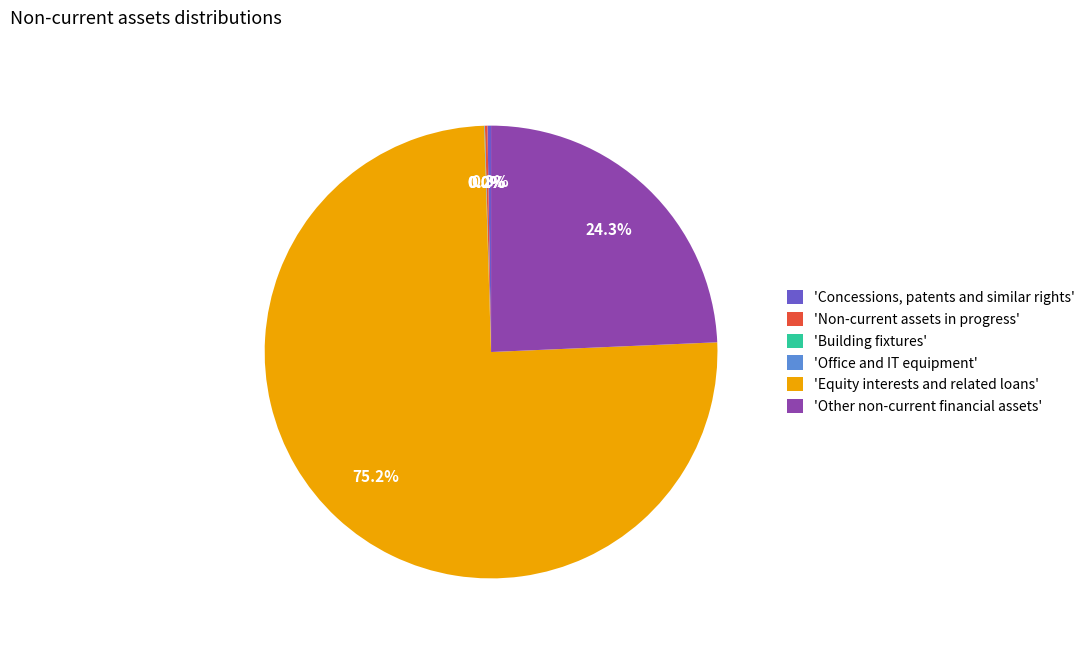

Which category accounts for the majority?

'Equity interests and related loans'